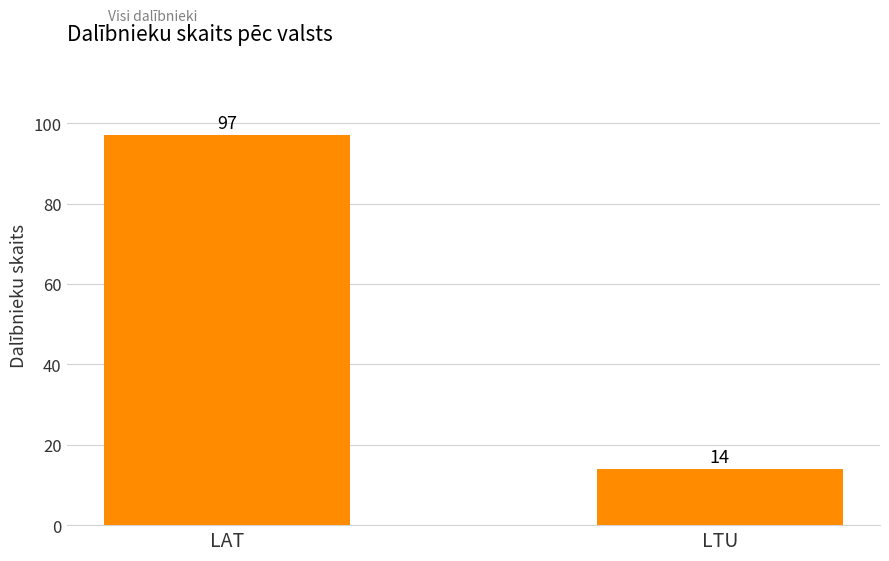

What is the sum of the values at LAT and LTU?

111